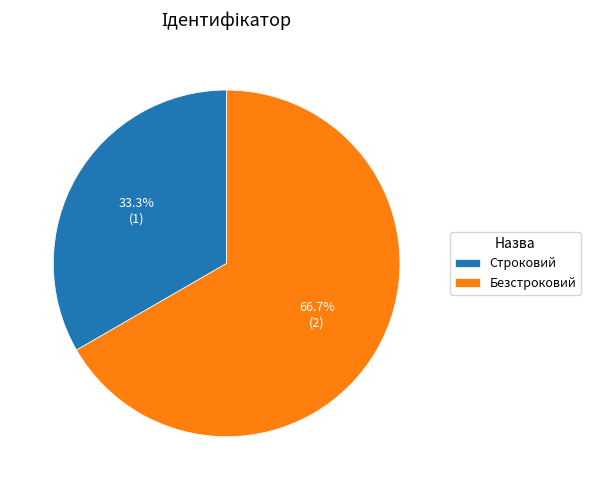

Between Безстроковий and Строковий, which is larger?

Безстроковий